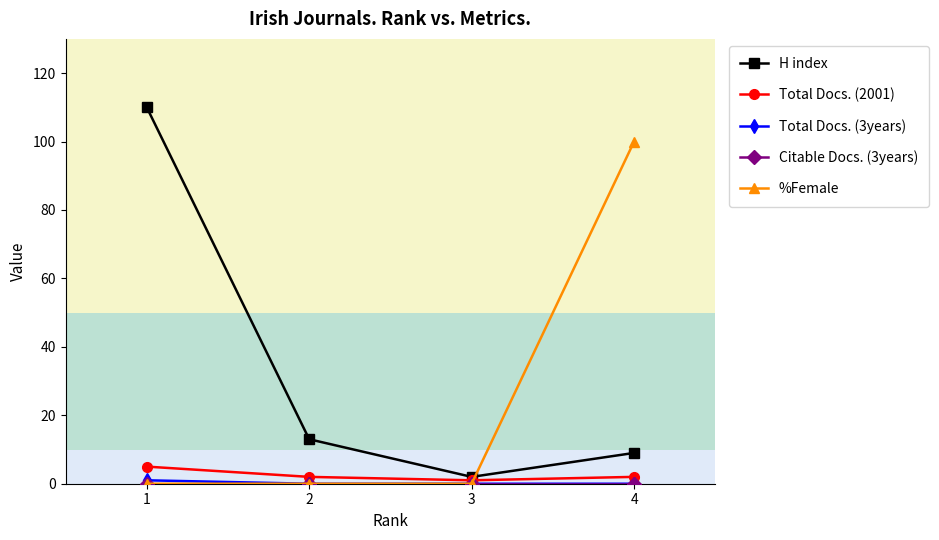

What is the value of the %Female point at the 4th from the left?

100